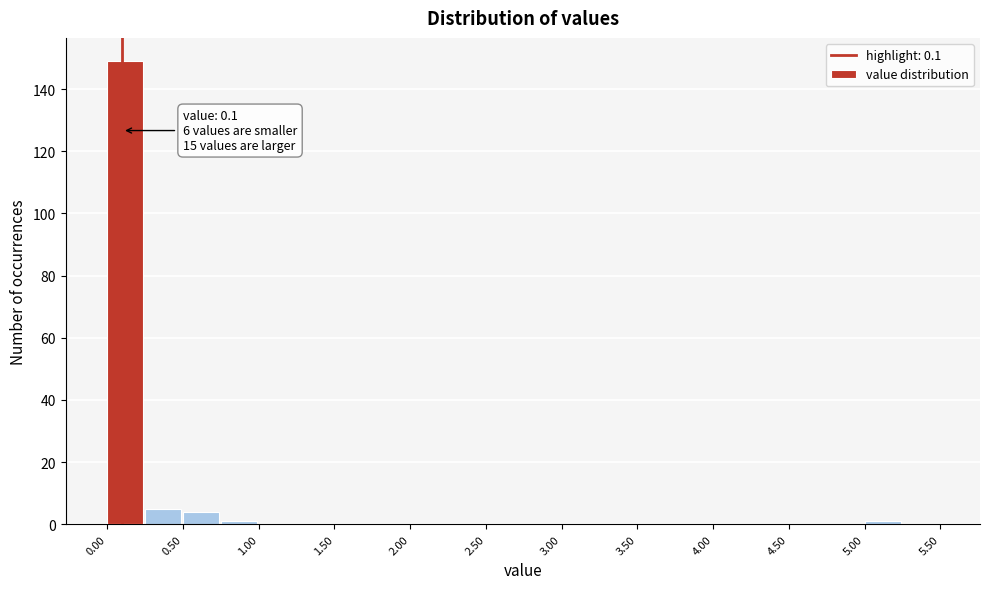

Which range on the x-axis has the tallest bar?

0.00 to 0.25